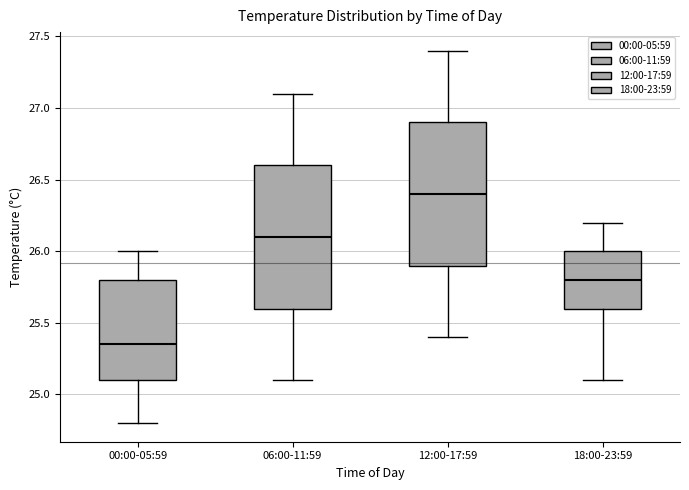

Where is the upper edge of the box for 06:00-11:59 on the y-axis? The values are not printed on the chart, so give them approximately, as read against the axis.

26.60